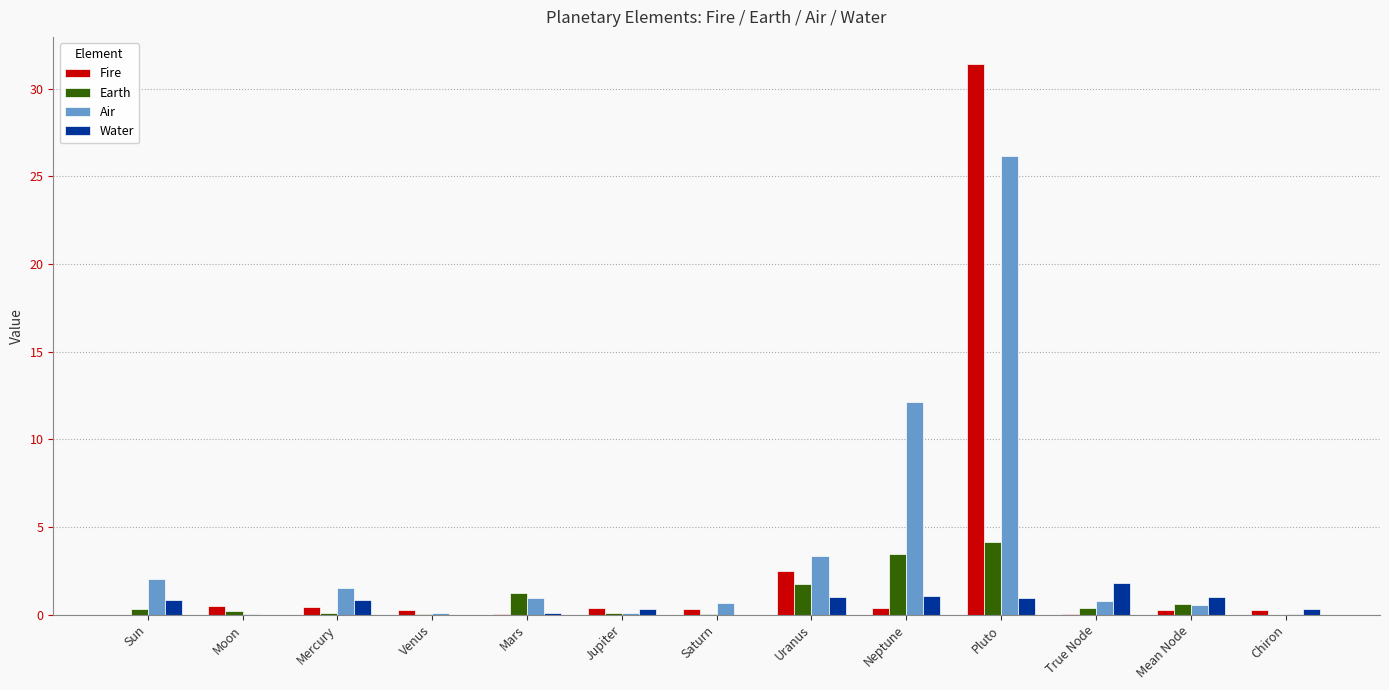

The Water series shows 0.8 at Sun. True or false?

True